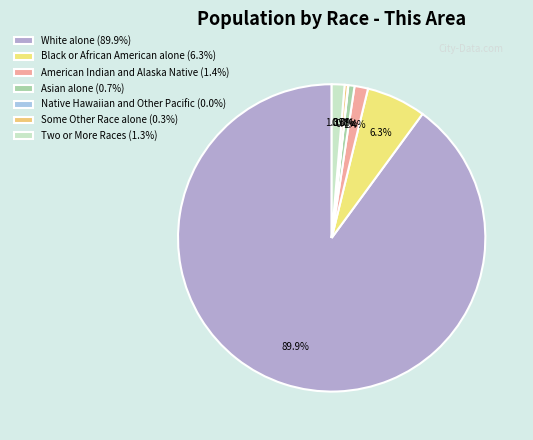

True or false: Asian alone accounts for 1% of the total.

True